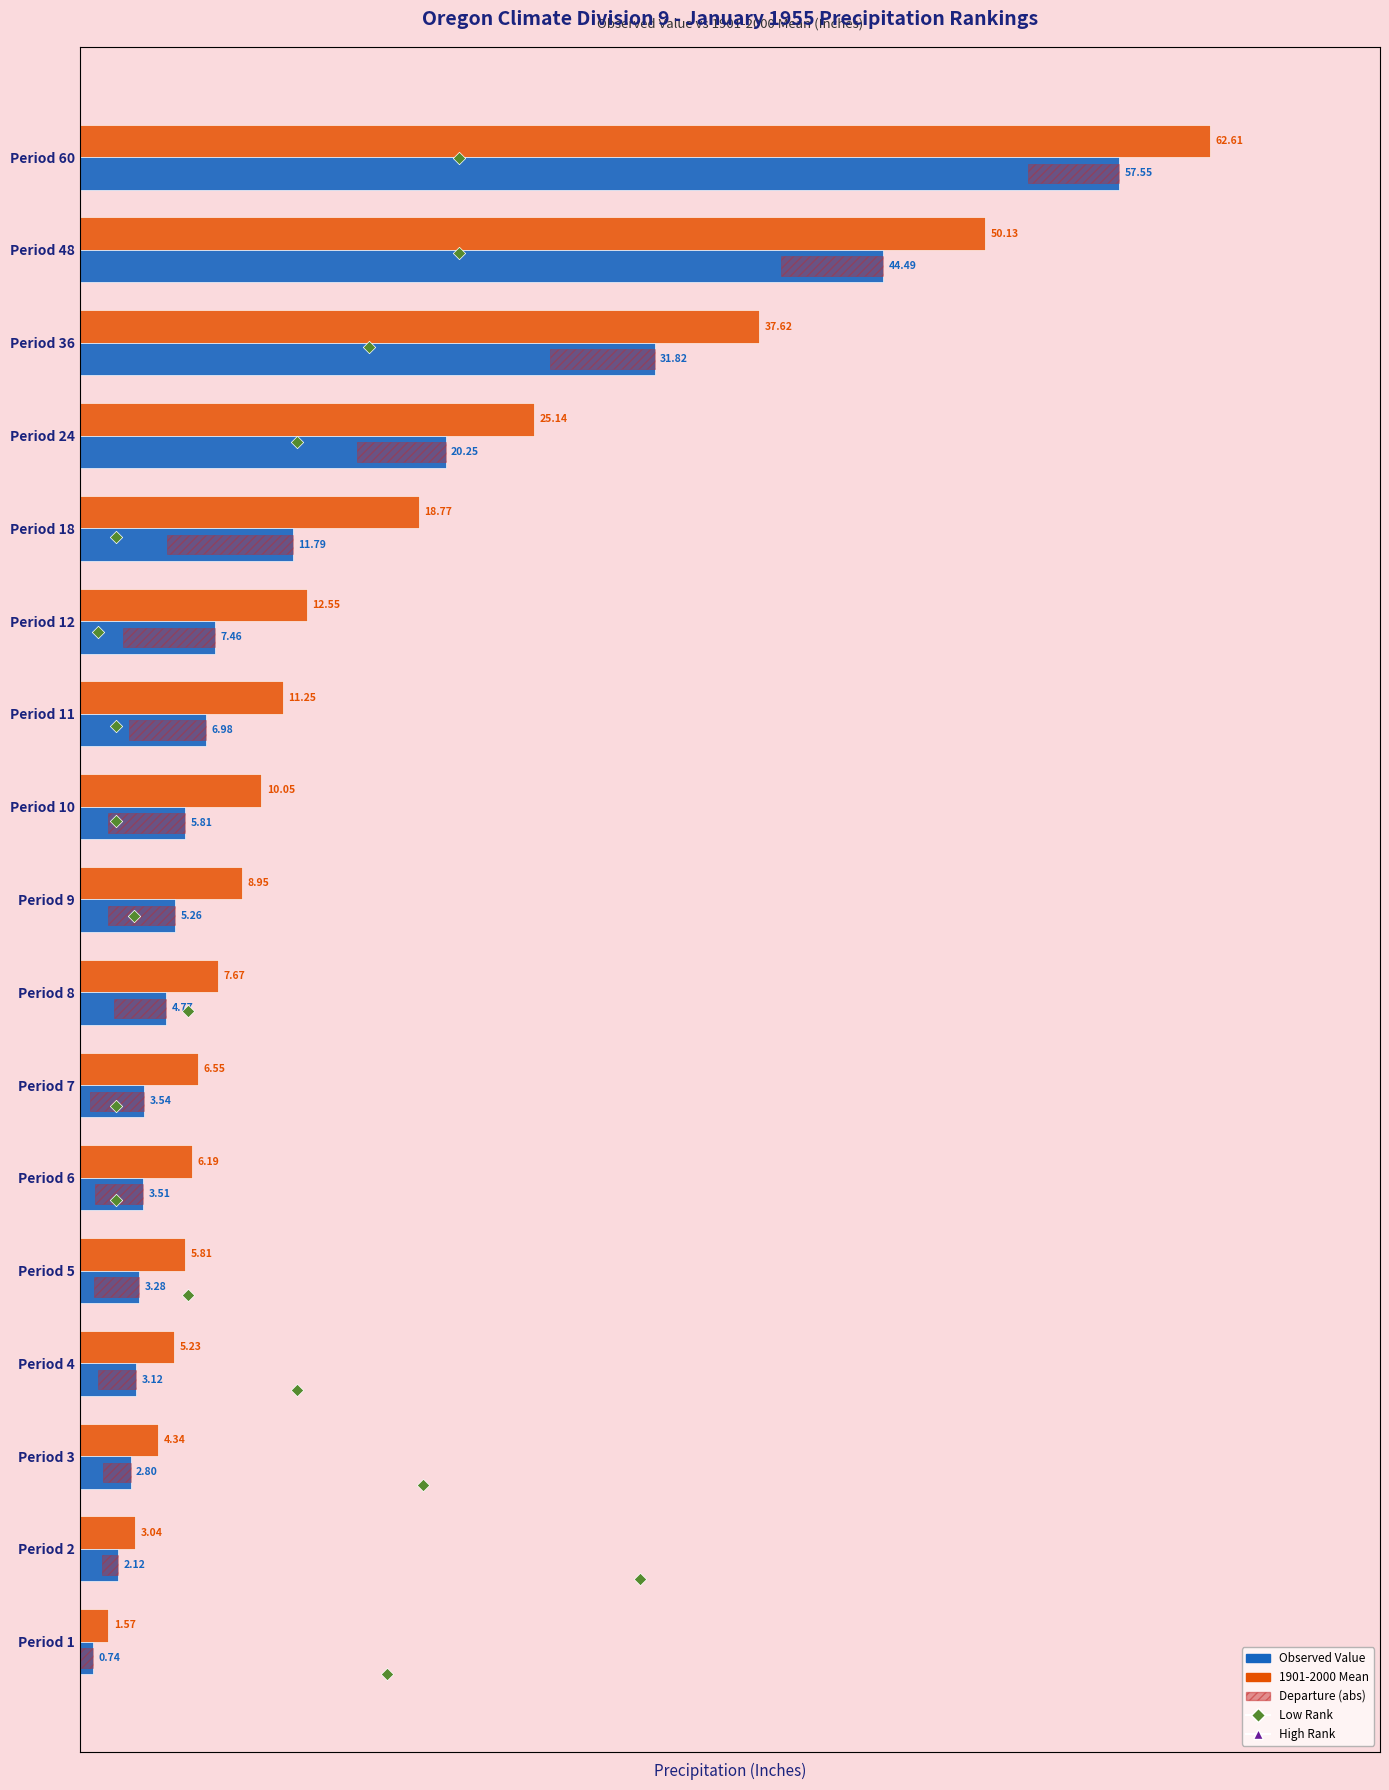

Which series reaches the maximum Y coordinate?

1901-2000 Mean